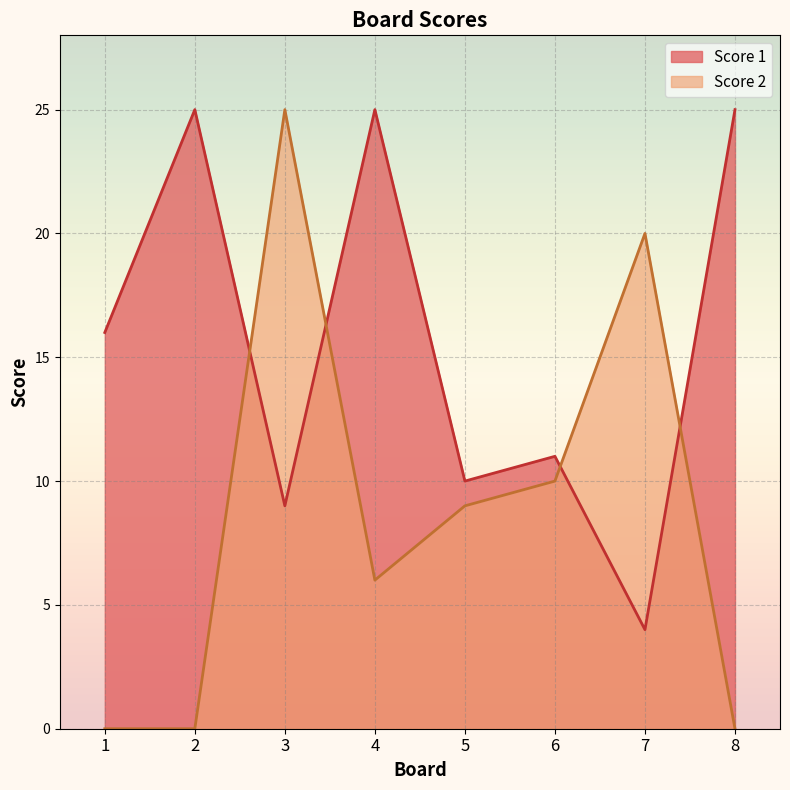

At which category does Score 1 reach its first local valley?

3